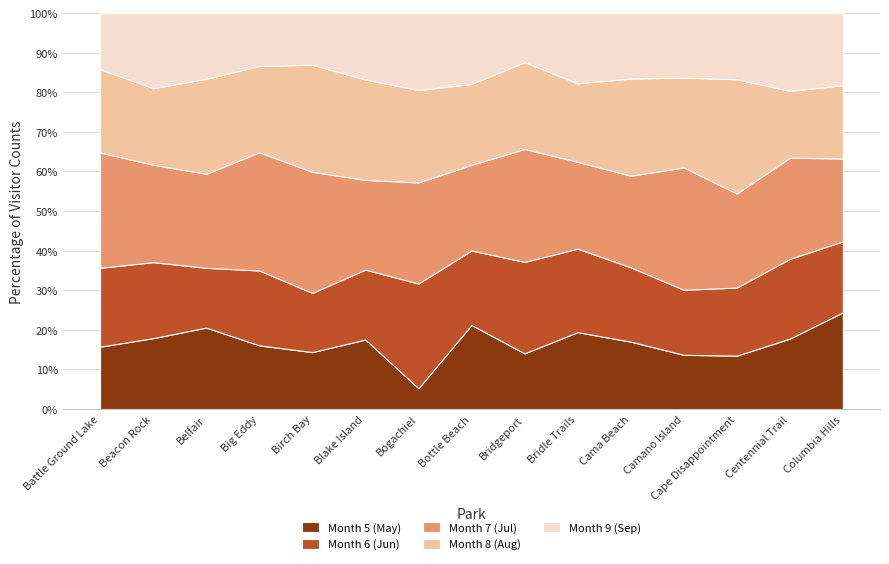

Reading right to left, extract all data points from this chart.

Grand Total: Columbia Hills=143148	Centennial Trail=1723436	Cape Disappointment=691526	Camano Island=320145	Cama Beach=274674	Bridle Trails=106528	Bridgeport=103542	Bottle Beach=54061	Bogachiel=73010	Blake Island=105717	Birch Bay=1061718	Big Eddy=137833	Belfair=227232	Beacon Rock=259737	Battle Ground Lake=306235
Month 7 (Jul): Columbia Hills=20408	Centennial Trail=236576	Cape Disappointment=107011	Camano Island=68018	Cama Beach=34388	Bridle Trails=11781	Bridgeport=21966	Bottle Beach=6255	Bogachiel=13680	Blake Island=19566	Birch Bay=215150	Big Eddy=23678	Belfair=36998	Beacon Rock=41280	Battle Ground Lake=56890
Month 6 (Jun): Columbia Hills=17494	Centennial Trail=186339	Cape Disappointment=77368	Camano Island=36188	Cama Beach=27875	Bridle Trails=11312	Bridgeport=17794	Bottle Beach=5443	Bogachiel=14165	Blake Island=15245	Birch Bay=105174	Big Eddy=15008	Belfair=23537	Beacon Rock=32168	Battle Ground Lake=38901
Month 5 (May): Columbia Hills=23837	Centennial Trail=164698	Cape Disappointment=60773	Camano Island=30168	Cama Beach=25312	Bridle Trails=10420	Bridgeport=10843	Bottle Beach=6143	Bogachiel=2821	Blake Island=15160	Birch Bay=101247	Big Eddy=12775	Belfair=32062	Beacon Rock=30044	Battle Ground Lake=30782
Month 9 (Sep): Columbia Hills=17768	Centennial Trail=181671	Cape Disappointment=75232	Camano Island=35855	Cama Beach=24574	Bridle Trails=9513	Bridgeport=9555	Bottle Beach=5177	Bogachiel=10411	Blake Island=14484	Birch Bay=91683	Big Eddy=10605	Belfair=25849	Beacon Rock=31810	Battle Ground Lake=27676
Month 8 (Aug): Columbia Hills=18060	Centennial Trail=156279	Cape Disappointment=129864	Camano Island=49989	Cama Beach=36435	Bridle Trails=10626	Bridgeport=16883	Bottle Beach=5915	Bogachiel=12506	Blake Island=21870	Birch Bay=190279	Big Eddy=17315	Belfair=37381	Beacon Rock=32409	Battle Ground Lake=41089